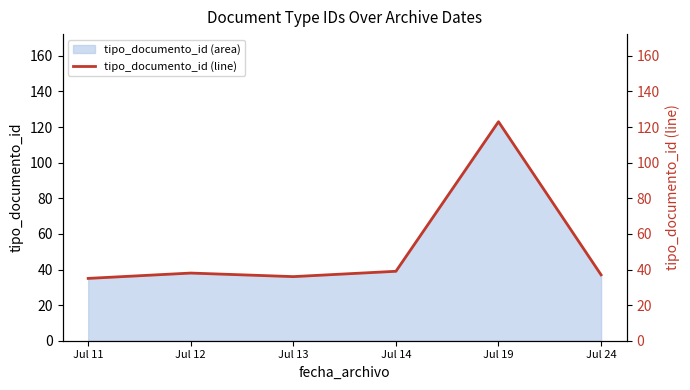

Approximately how many times larger is the value at Jul 14 compared to Jul 12?

1.0